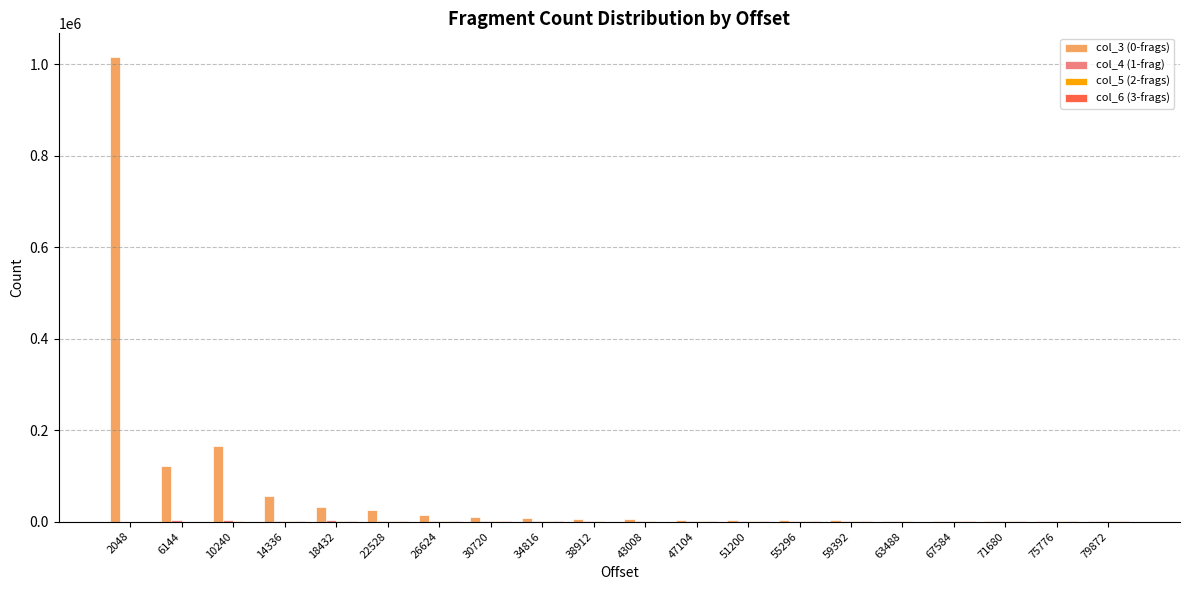

Is it true that col_3 (0-frags) equals 5080 at 43008?

True